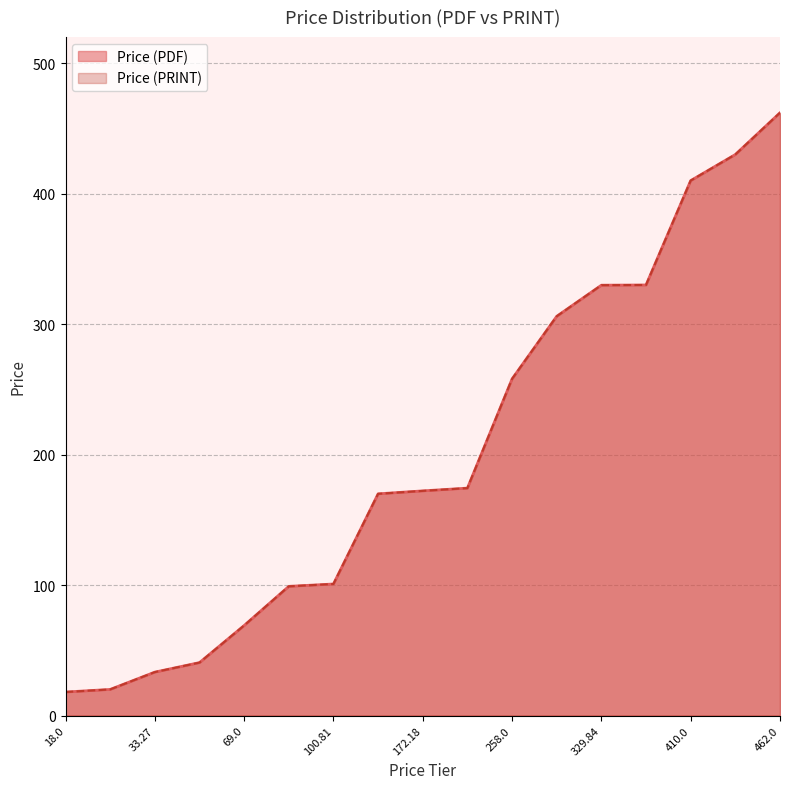

At 169.91, list the series in order from largest to smallest.

Price (PDF), Price (PRINT)